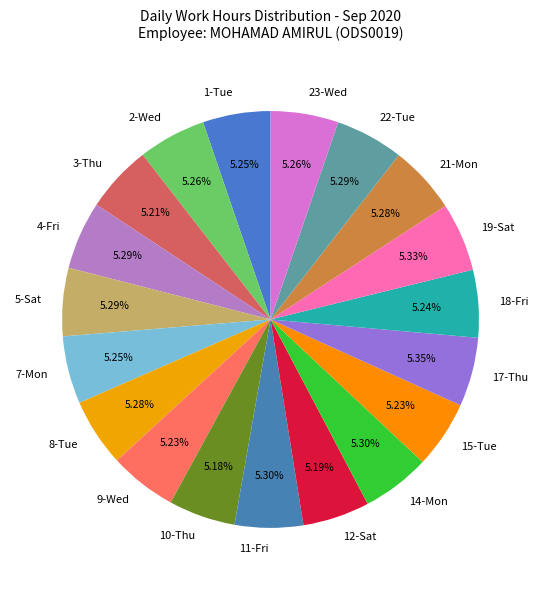

Combined, do 10-Thu and 14-Mon account for over 50%?

No